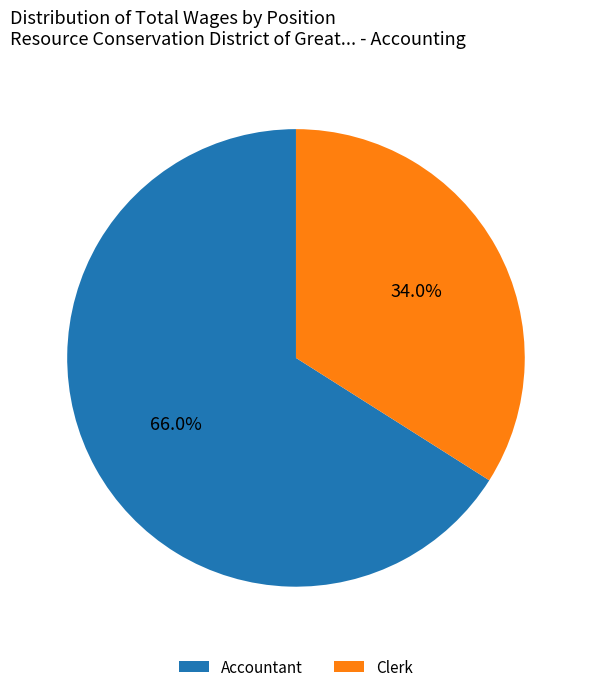

Which slice is the largest?

Accountant